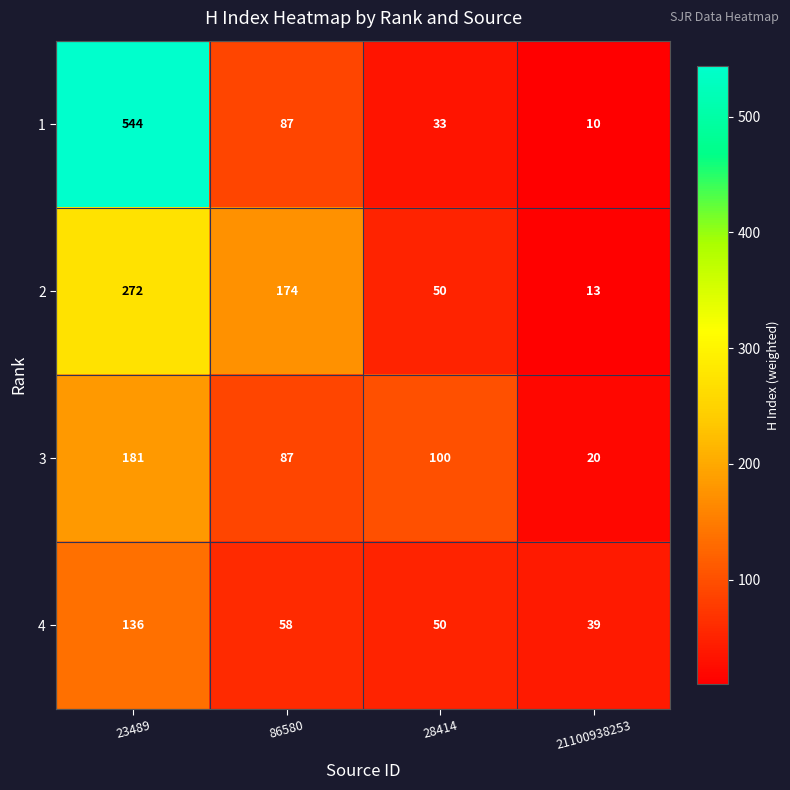

List the series in order of their peak value, highest first.

1, 2, 3, 4